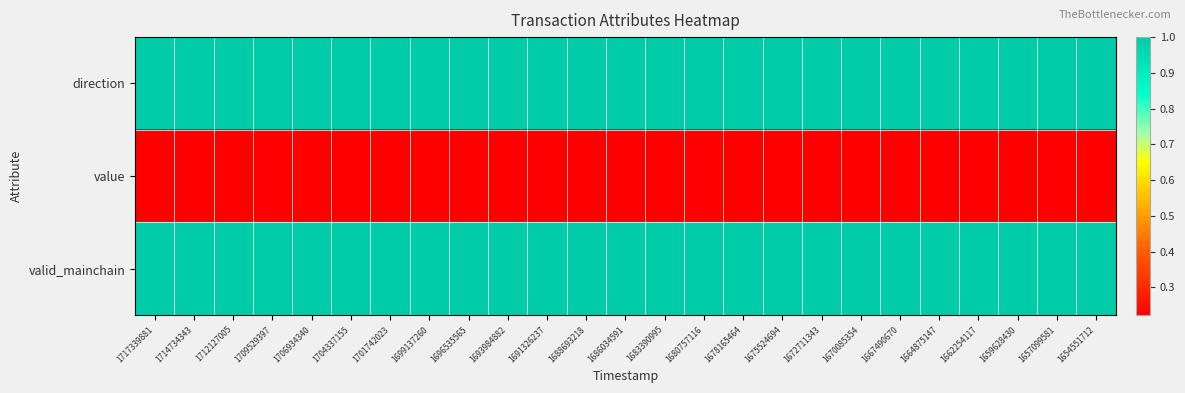

Reading right to left, what are all the values shown in this chart?

direction: 1654551712=1.0	1657099581=1.0	1659628430=1.0	1662254117=1.0	1664875147=1.0	1667490670=1.0	1670085354=1.0	1672711343=1.0	1675524694=1.0	1678165464=1.0	1680757116=1.0	1683390995=1.0	1686034591=1.0	1688693218=1.0	1691326237=1.0	1693984882=1.0	1696535565=1.0	1699137260=1.0	1701742023=1.0	1704337155=1.0	1706934340=1.0	1709529397=1.0	1712127005=1.0	1714734343=1.0	1717339881=1.0
value: 1654551712=0.2	1657099581=0.2	1659628430=0.2	1662254117=0.2	1664875147=0.2	1667490670=0.2	1670085354=0.2	1672711343=0.2	1675524694=0.2	1678165464=0.2	1680757116=0.2	1683390995=0.2	1686034591=0.2	1688693218=0.2	1691326237=0.2	1693984882=0.2	1696535565=0.2	1699137260=0.2	1701742023=0.2	1704337155=0.2	1706934340=0.2	1709529397=0.2	1712127005=0.2	1714734343=0.2	1717339881=0.2
valid_mainchain: 1654551712=1.0	1657099581=1.0	1659628430=1.0	1662254117=1.0	1664875147=1.0	1667490670=1.0	1670085354=1.0	1672711343=1.0	1675524694=1.0	1678165464=1.0	1680757116=1.0	1683390995=1.0	1686034591=1.0	1688693218=1.0	1691326237=1.0	1693984882=1.0	1696535565=1.0	1699137260=1.0	1701742023=1.0	1704337155=1.0	1706934340=1.0	1709529397=1.0	1712127005=1.0	1714734343=1.0	1717339881=1.0